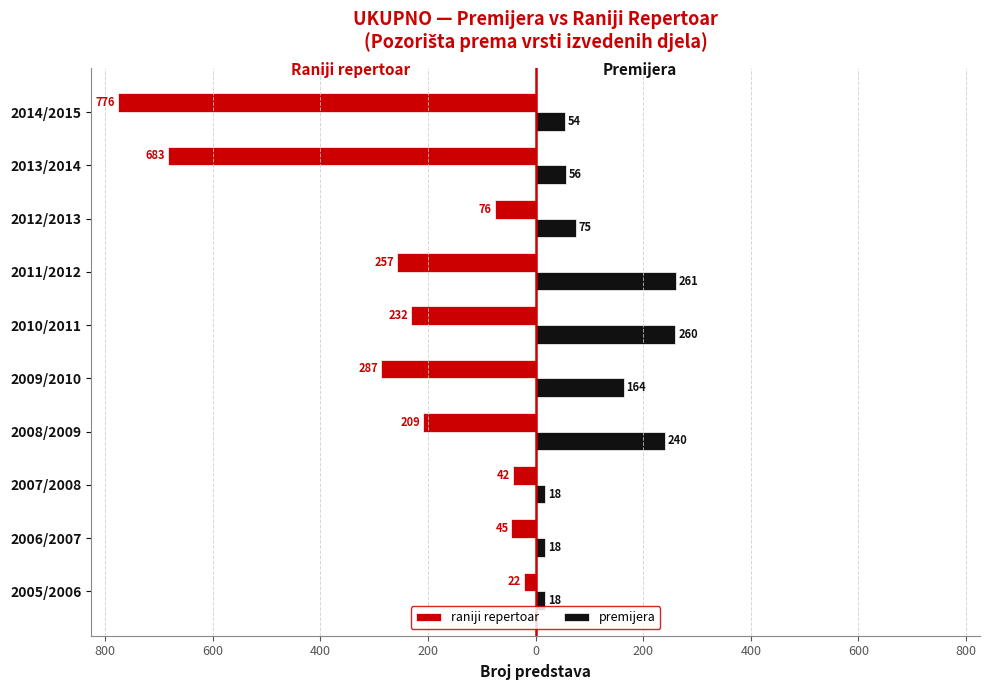

What is the difference between the maximum and minimum values in the premijera series?

243